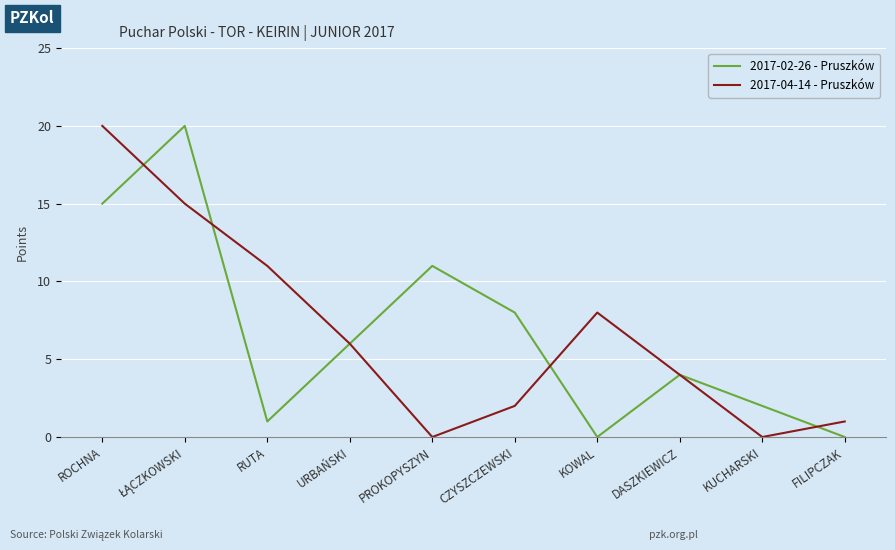

Is the value of 2017-04-14 - Pruszków at RUTA greater than the value of 2017-02-26 - Pruszków at ROCHNA?

No